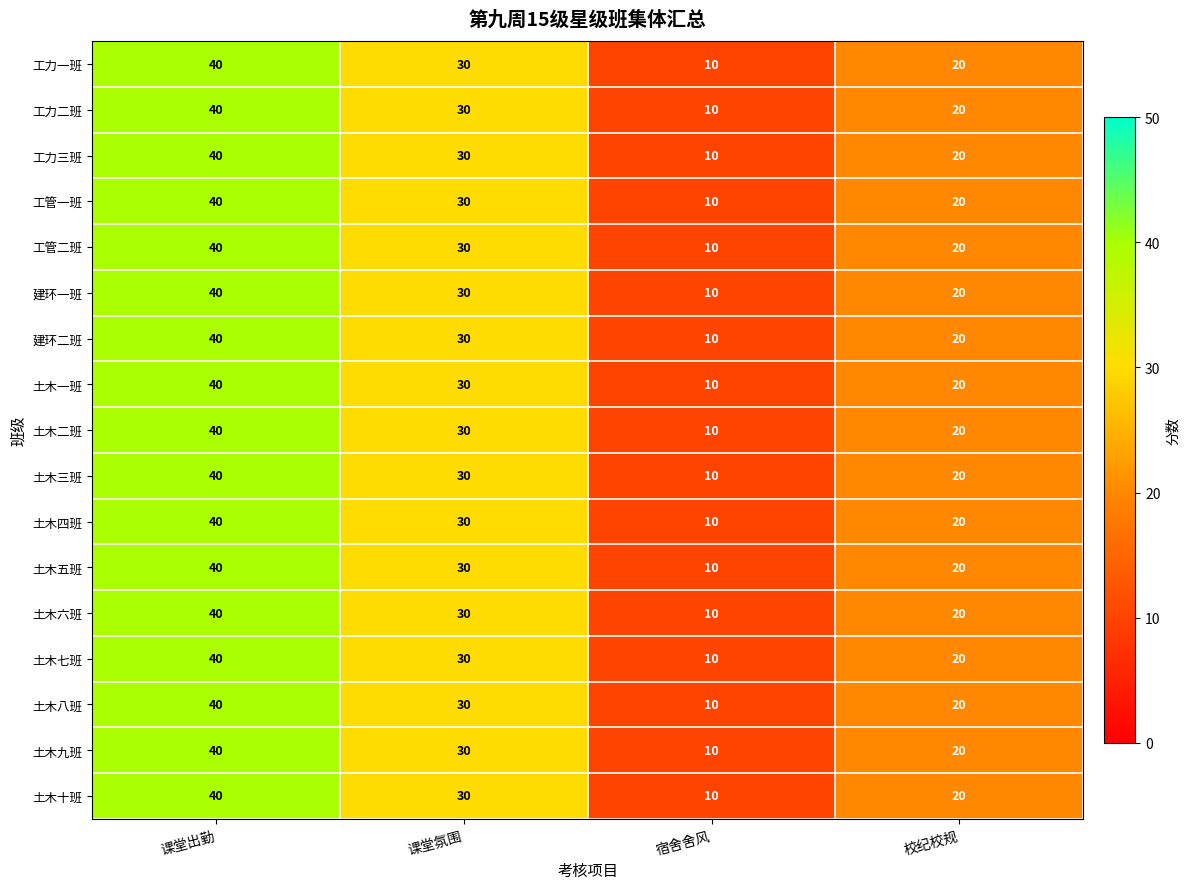

Which category has the highest value across all series?

课堂出勤